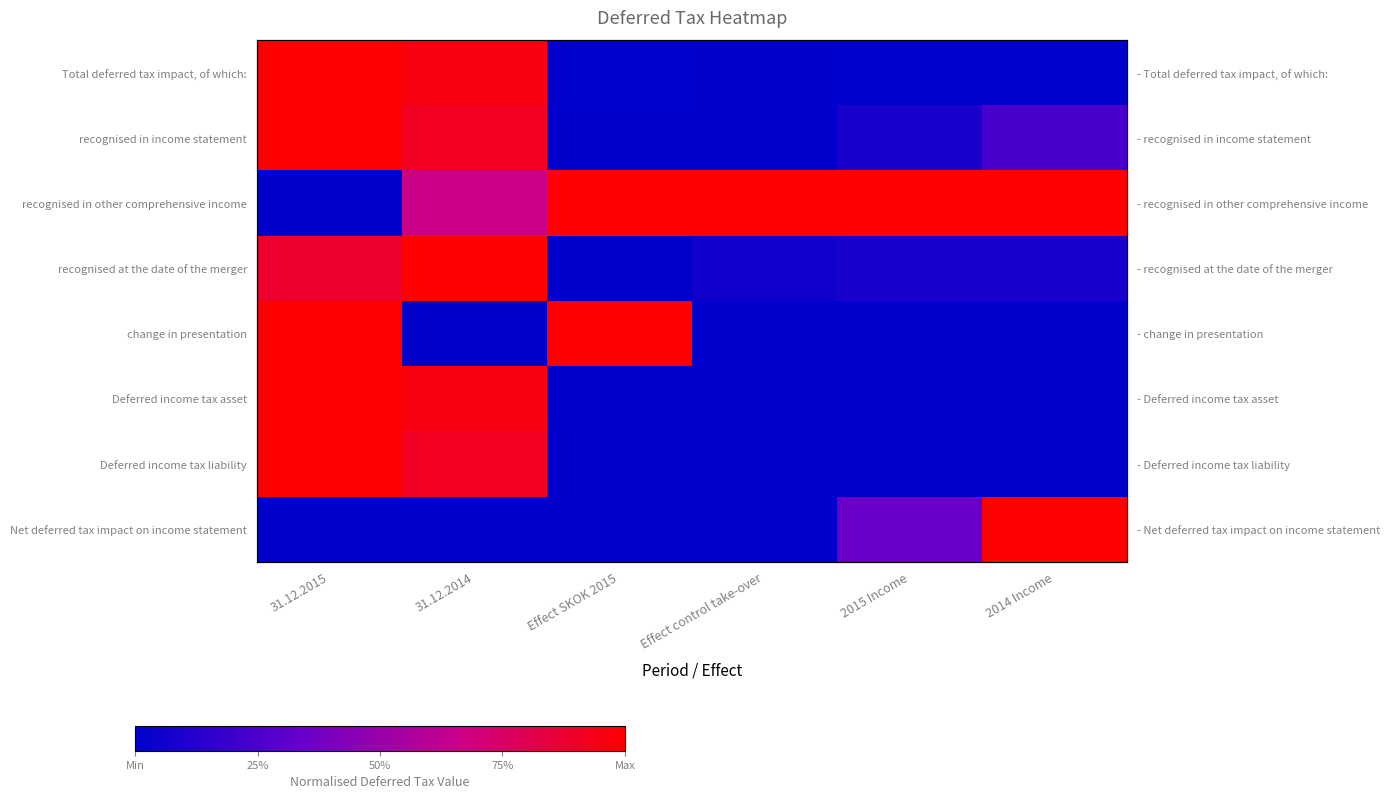

True or false: change in presentation has a value of 0.6 at Effect control take-over.

False